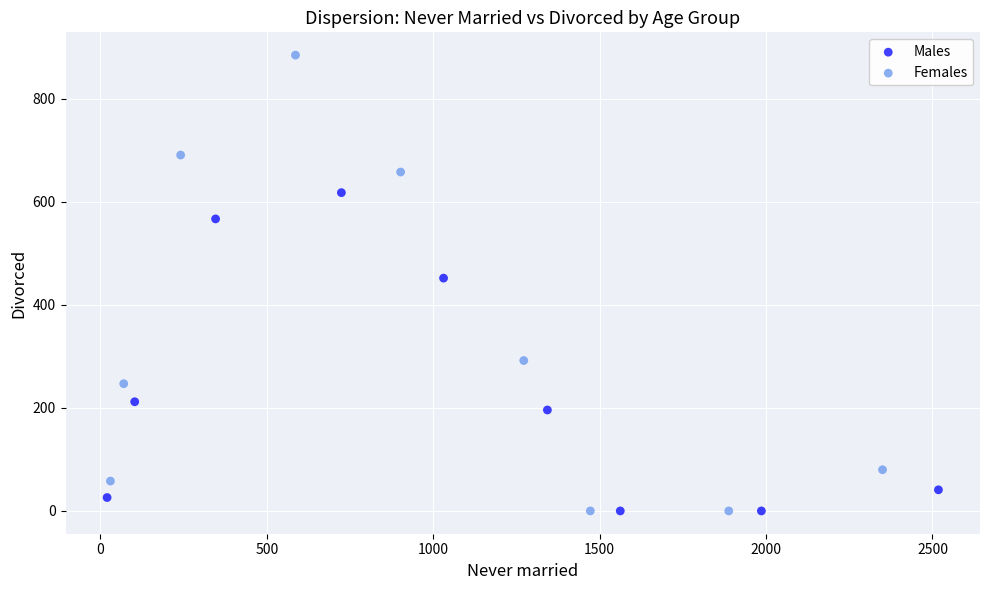

Which series contains the highest Y value?

Females